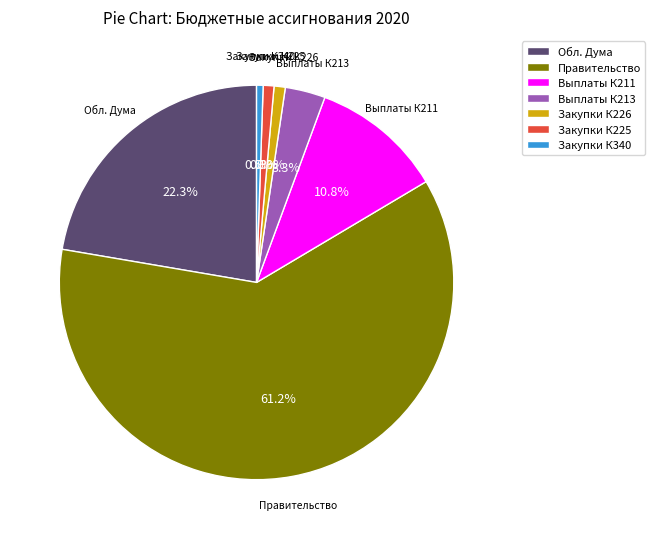

Which slice is the largest?

Правительство